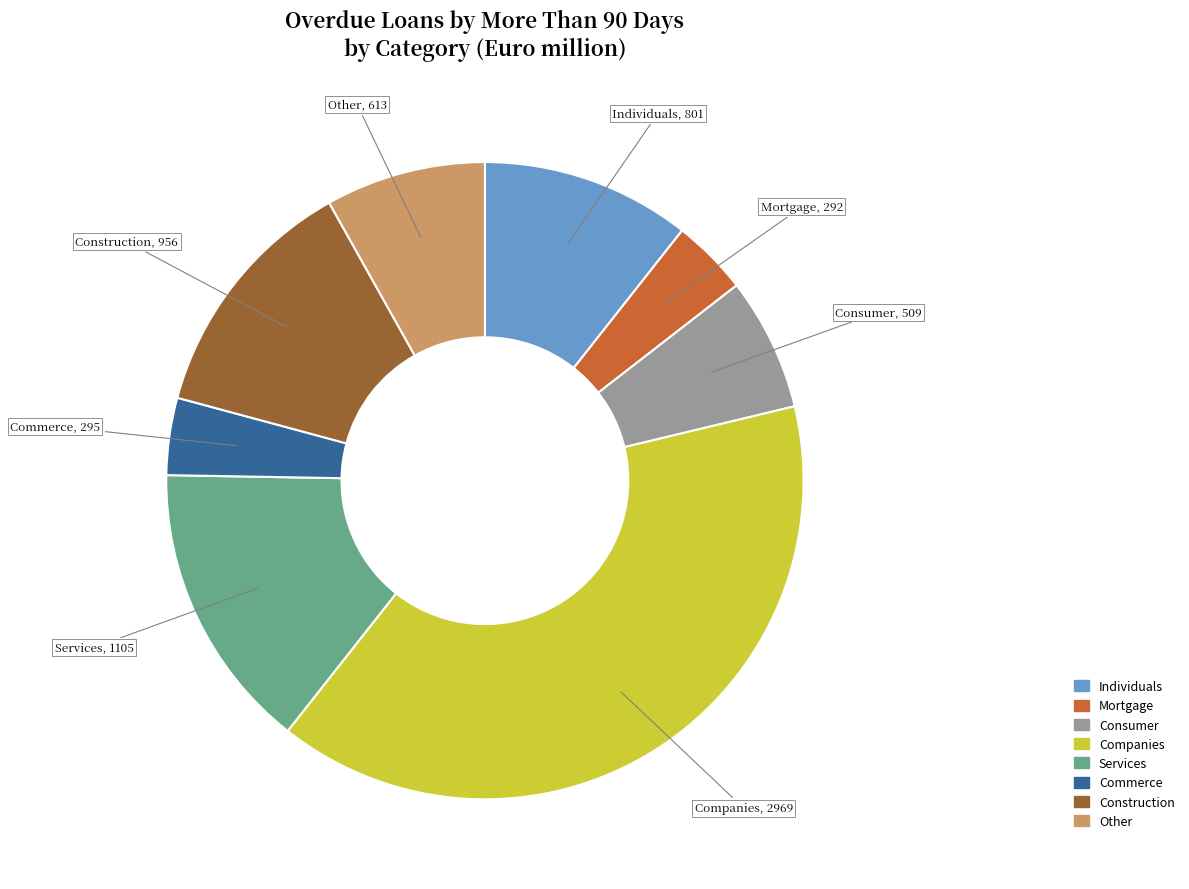

True or false: Services accounts for 15% of the total.

True